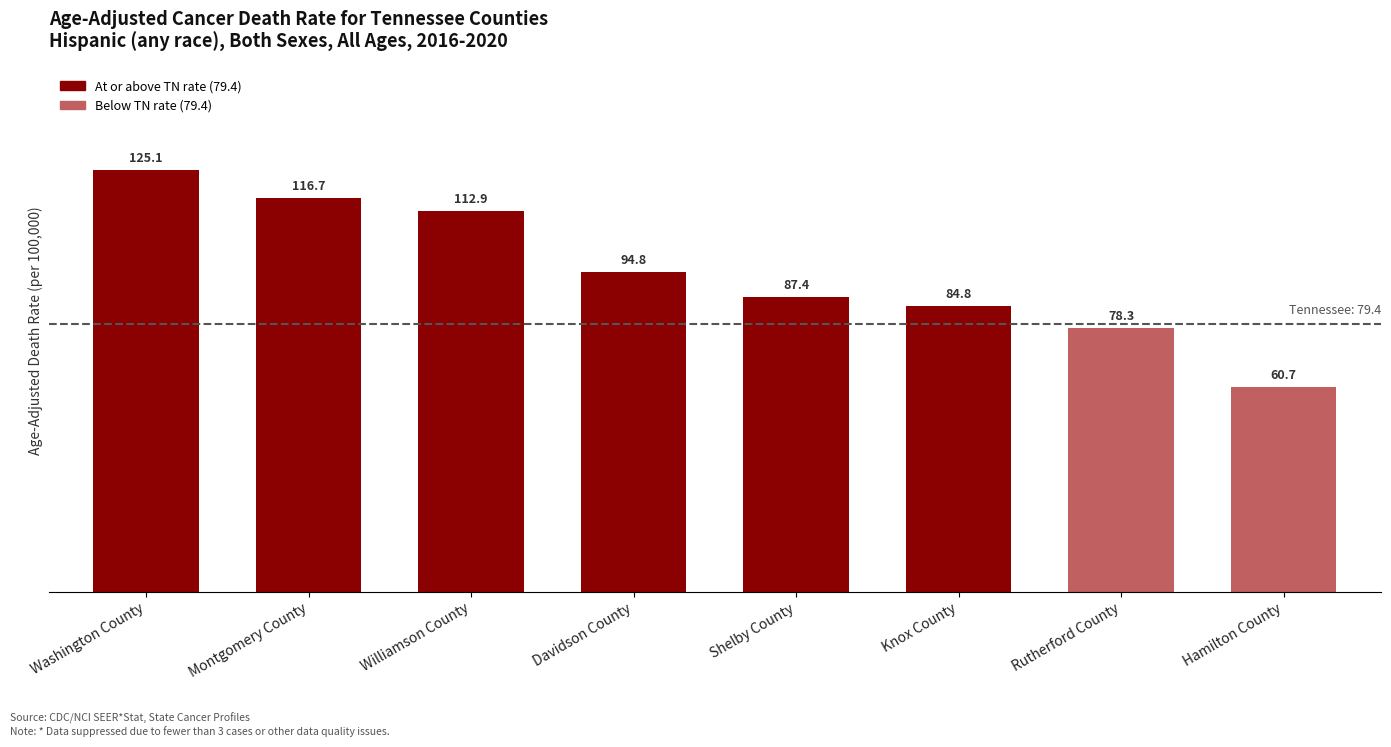

Reading left to right, transcribe all the data shown in this chart.

125.1	116.7	112.9	94.8	87.4	84.8	78.3	60.7